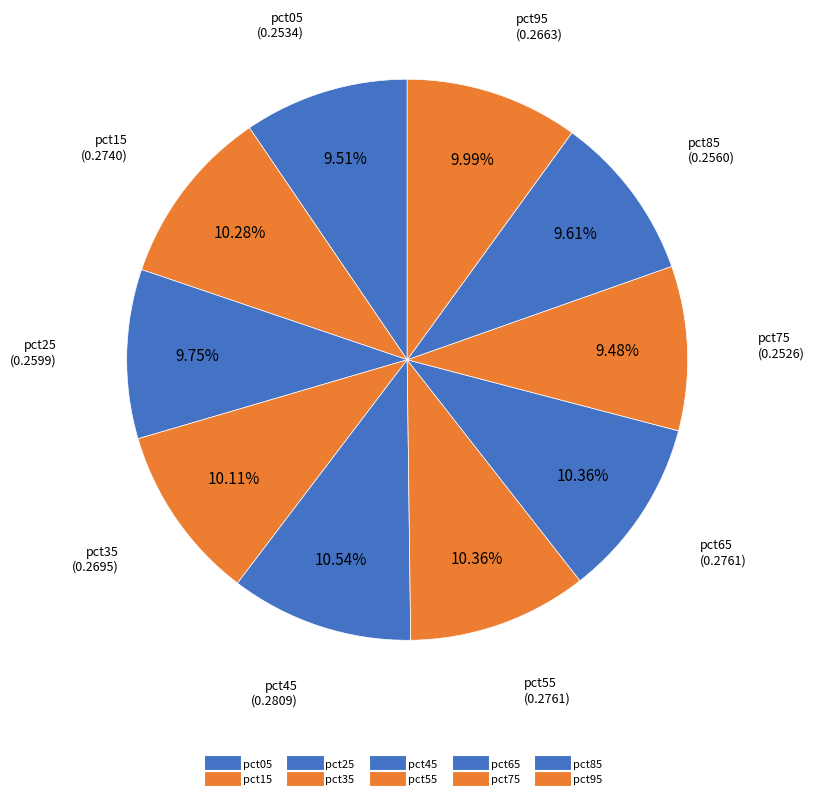

Combined, do pct75 and pct15 account for over 50%?

No